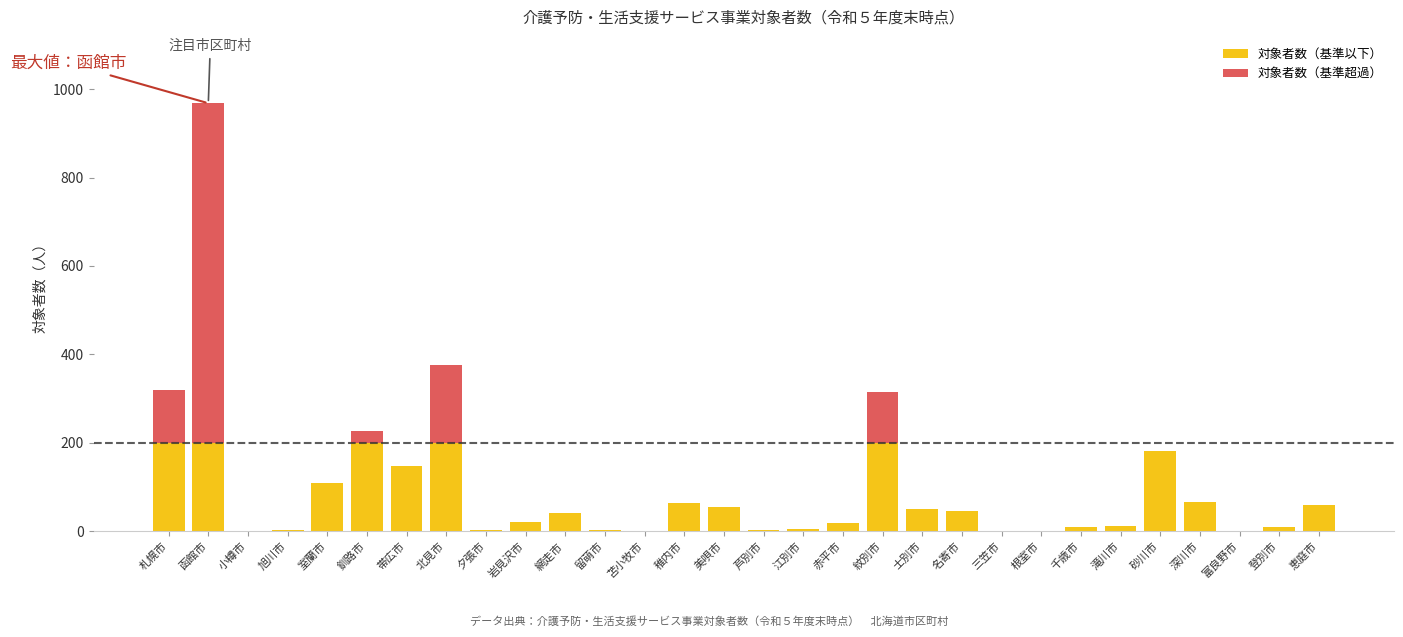

Does the chart contain stacked bars?

Yes